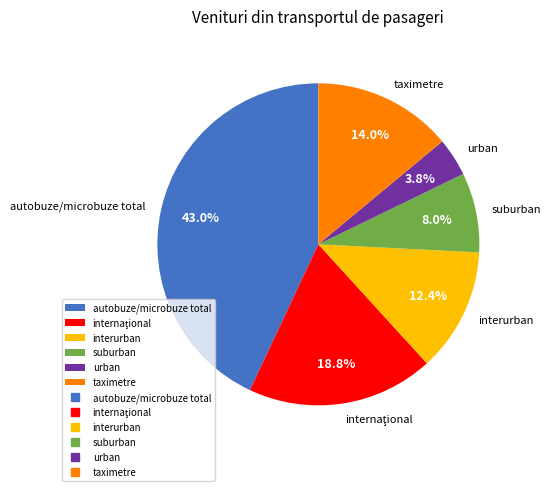

What portion of the pie excludes taximetre?

86.0%